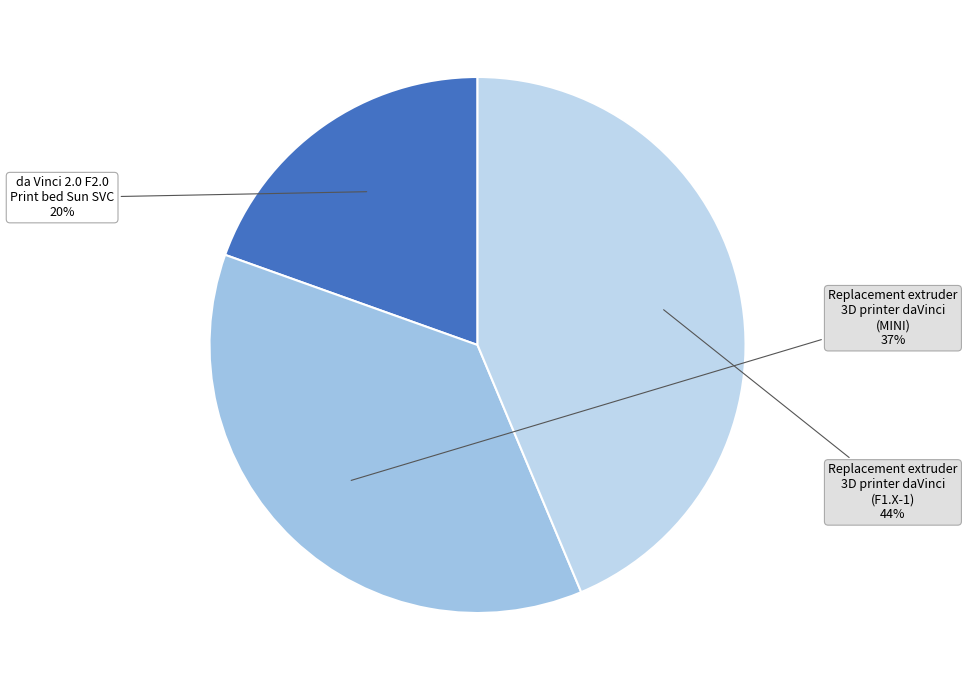

Approximately how many times larger is the value at da Vinci 2.0 F2.0 Print bed Sun SVC compared to Replacement extruder 3D printer daVinci (MINI)?

0.5